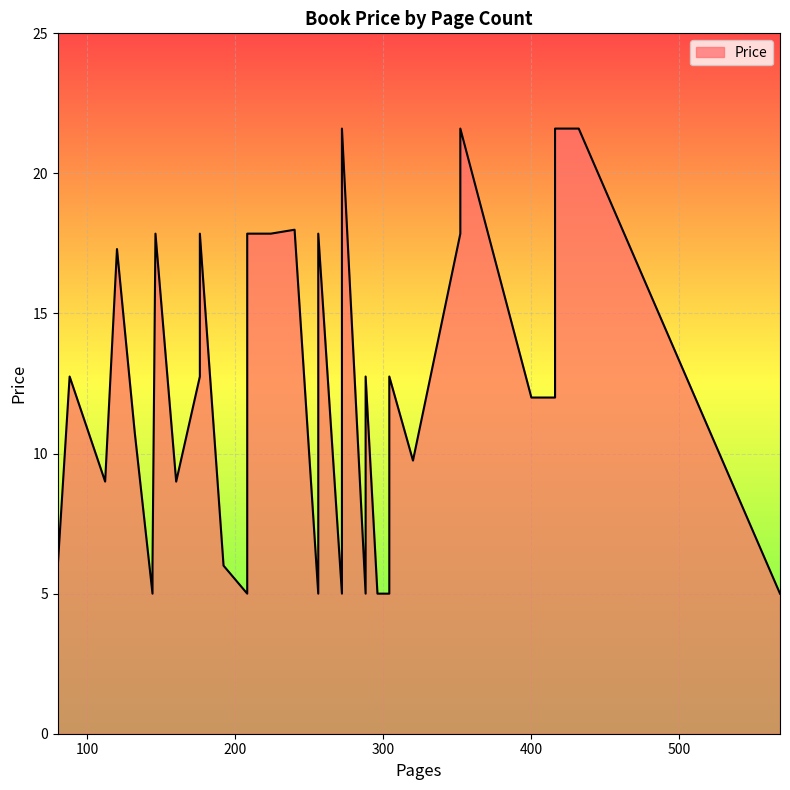

How many values are below 12?

17